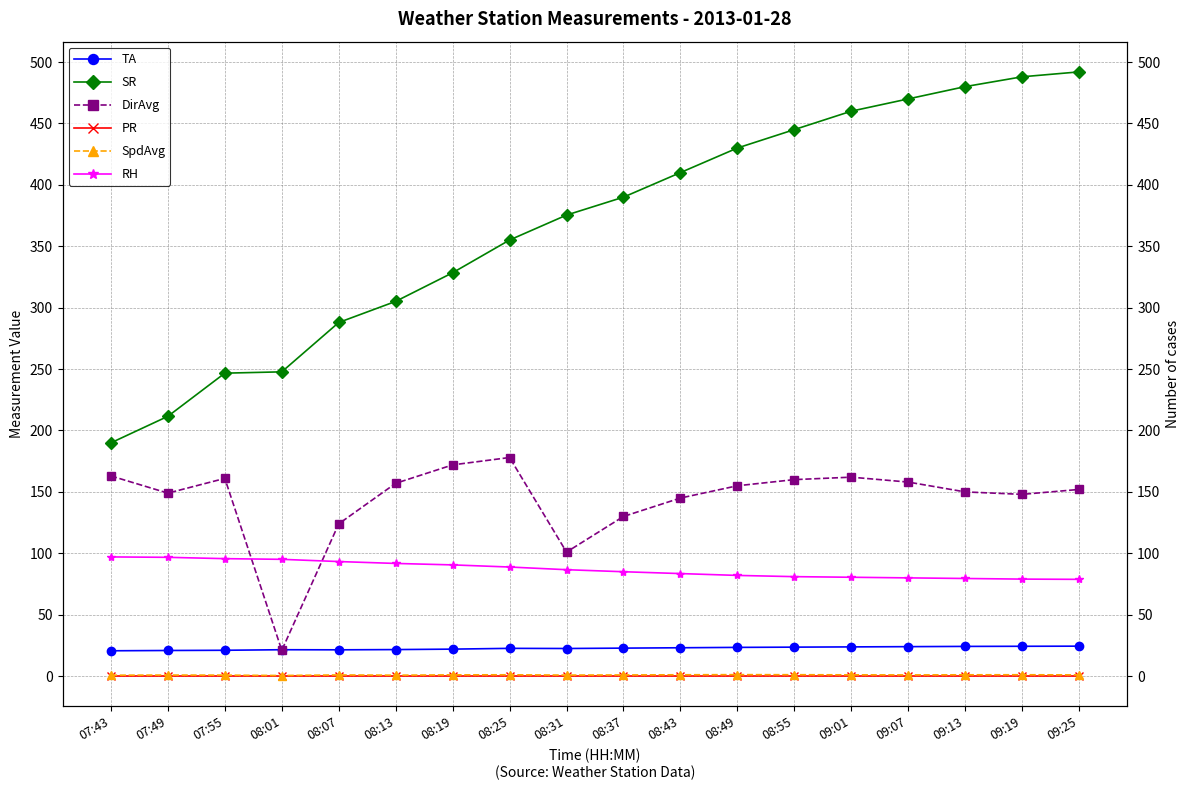

What is the total value across all series at 08:07?

527.6